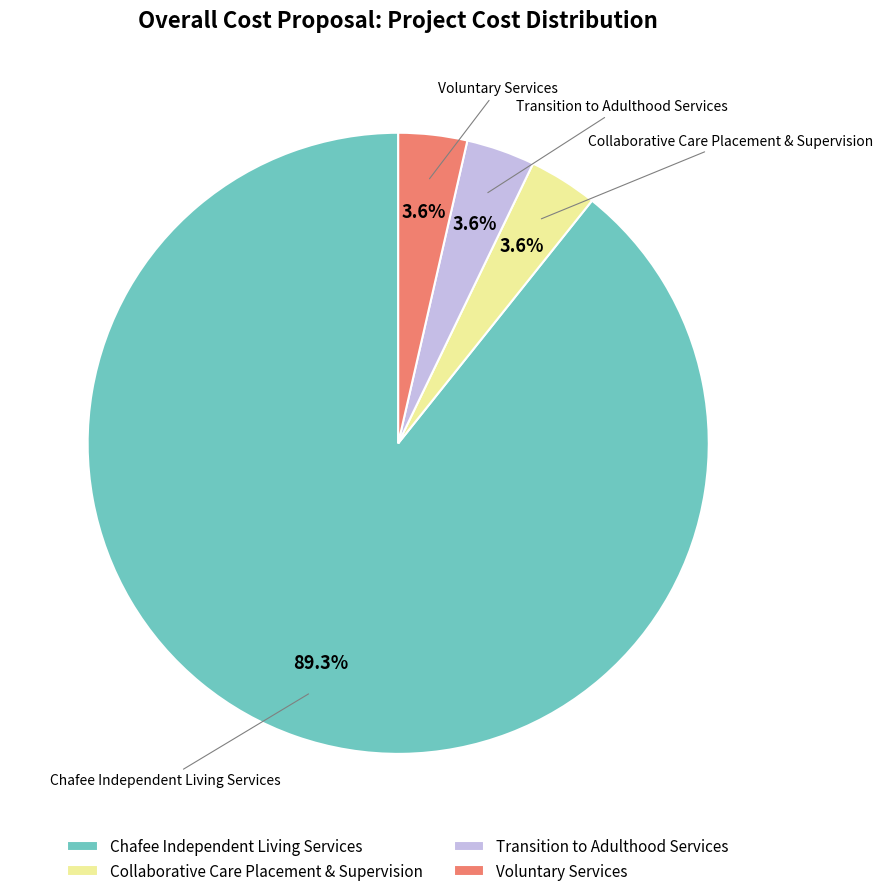

How many slices are in this pie chart?

4